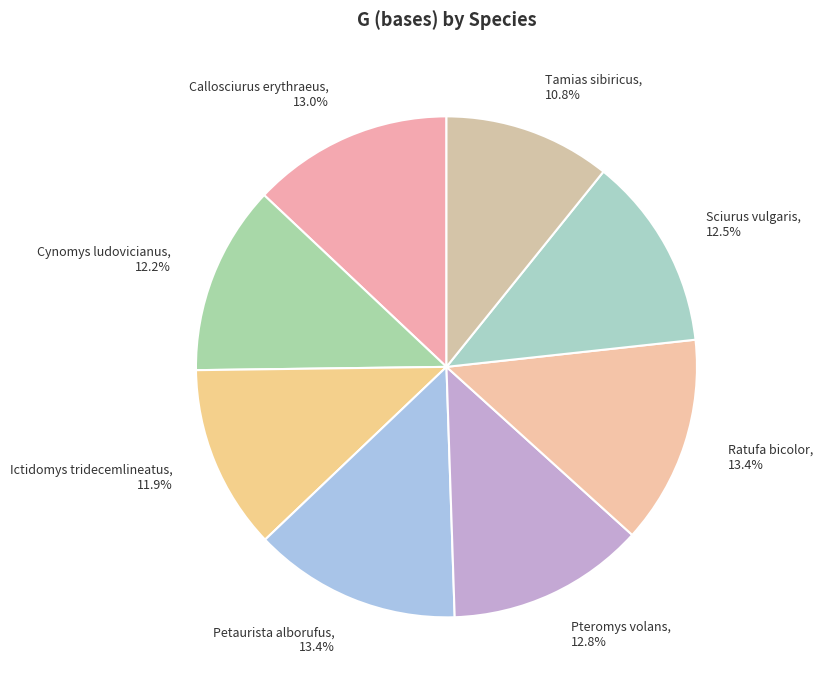

Which slice is the smallest?

Tamias sibiricus